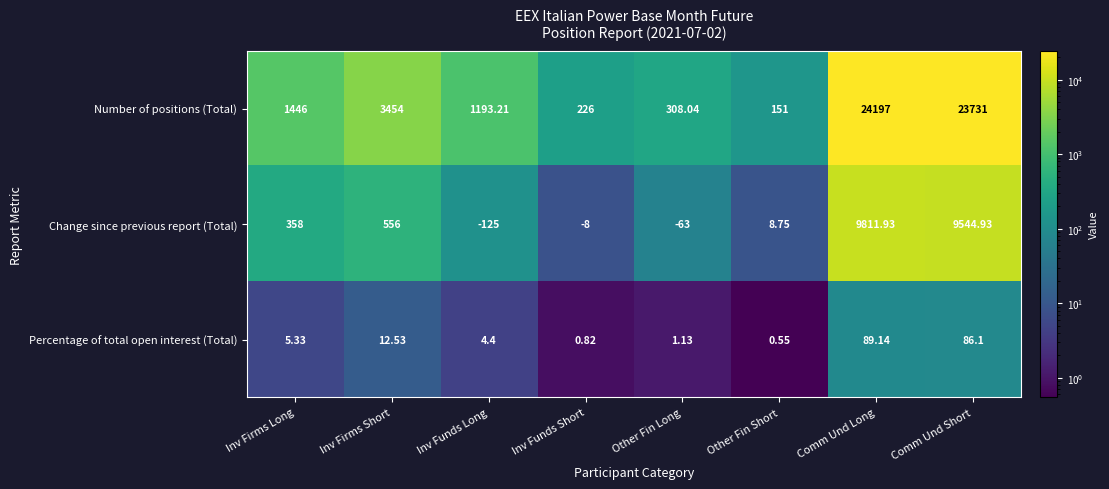

Which series has the largest total across all categories?

Number of positions (Total)